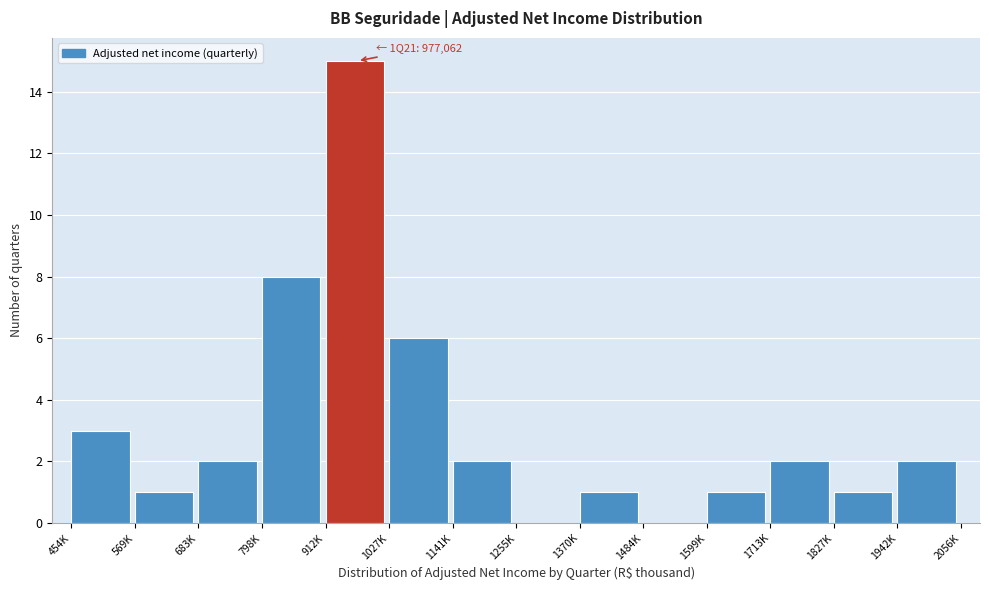

Reading left to right, what are all the values shown in this chart?

454K=3	569K=1	683K=2	798K=8	912K=15	1027K=6	1141K=2	1255K=0	1370K=1	1484K=0	1599K=1	1713K=2	1827K=1	1942K=2